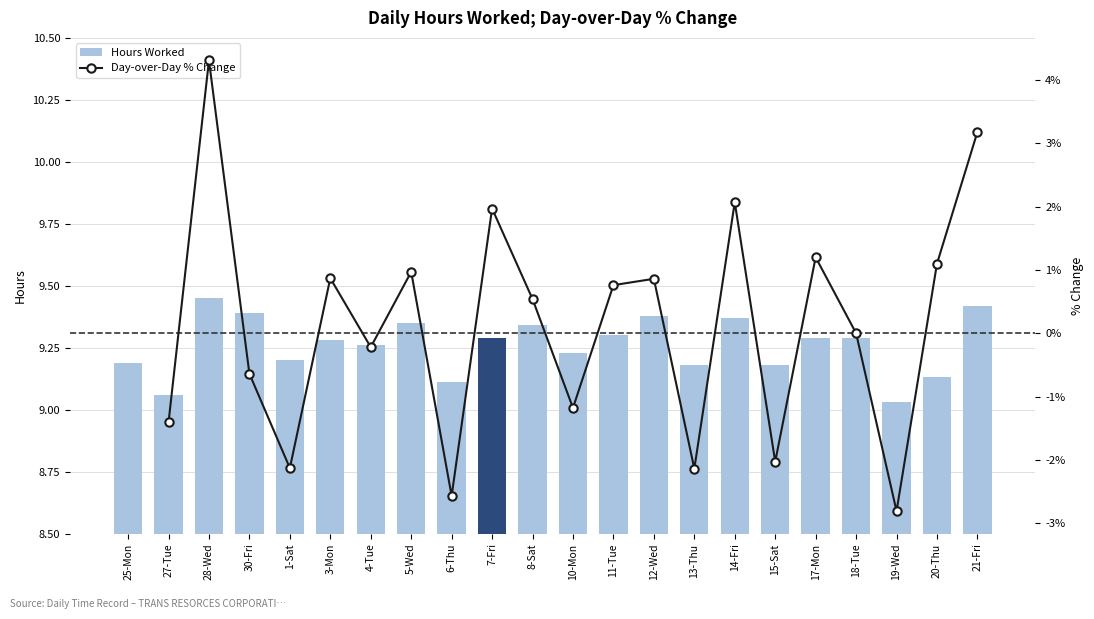

What is the sum of the Hours Worked values at 19-Wed and 13-Thu?

18.2